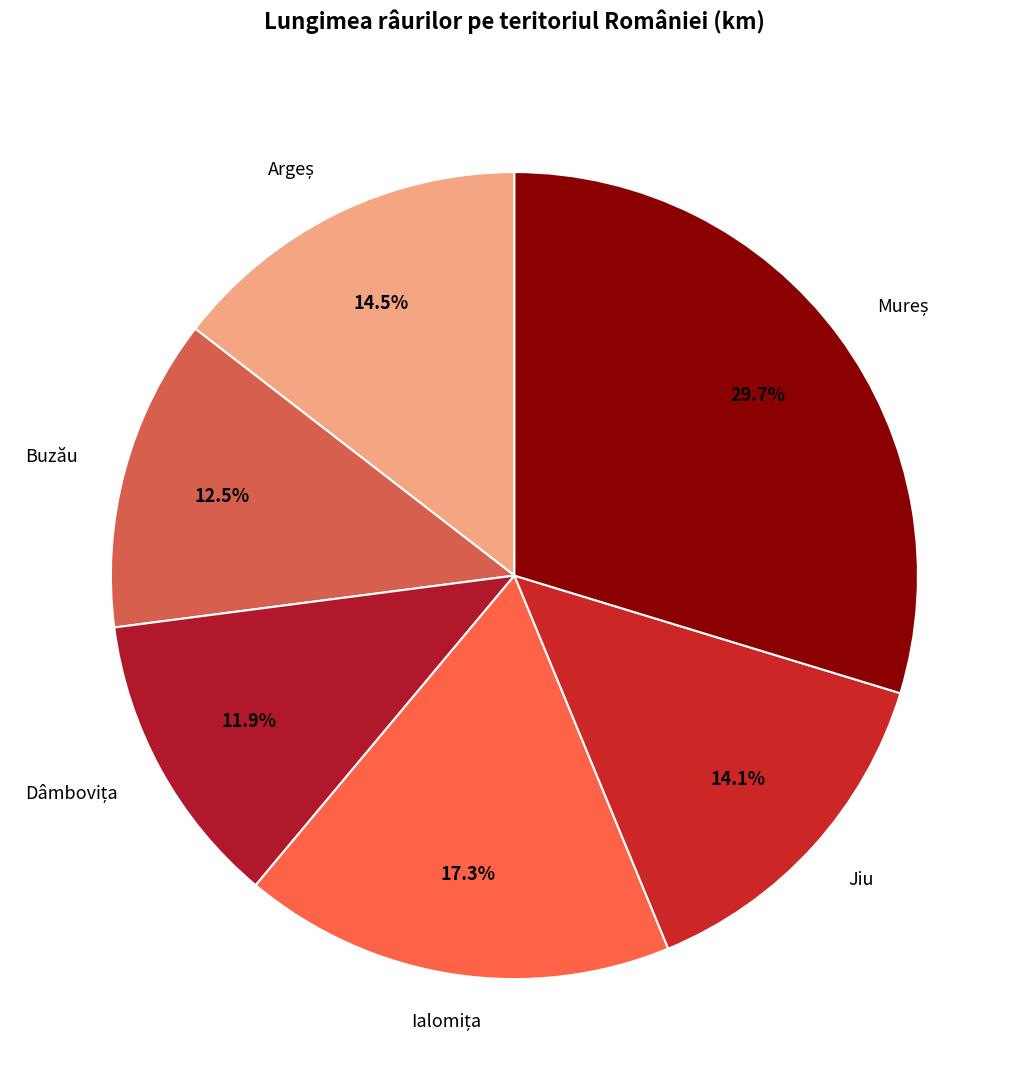

Does any single category account for the majority?

No